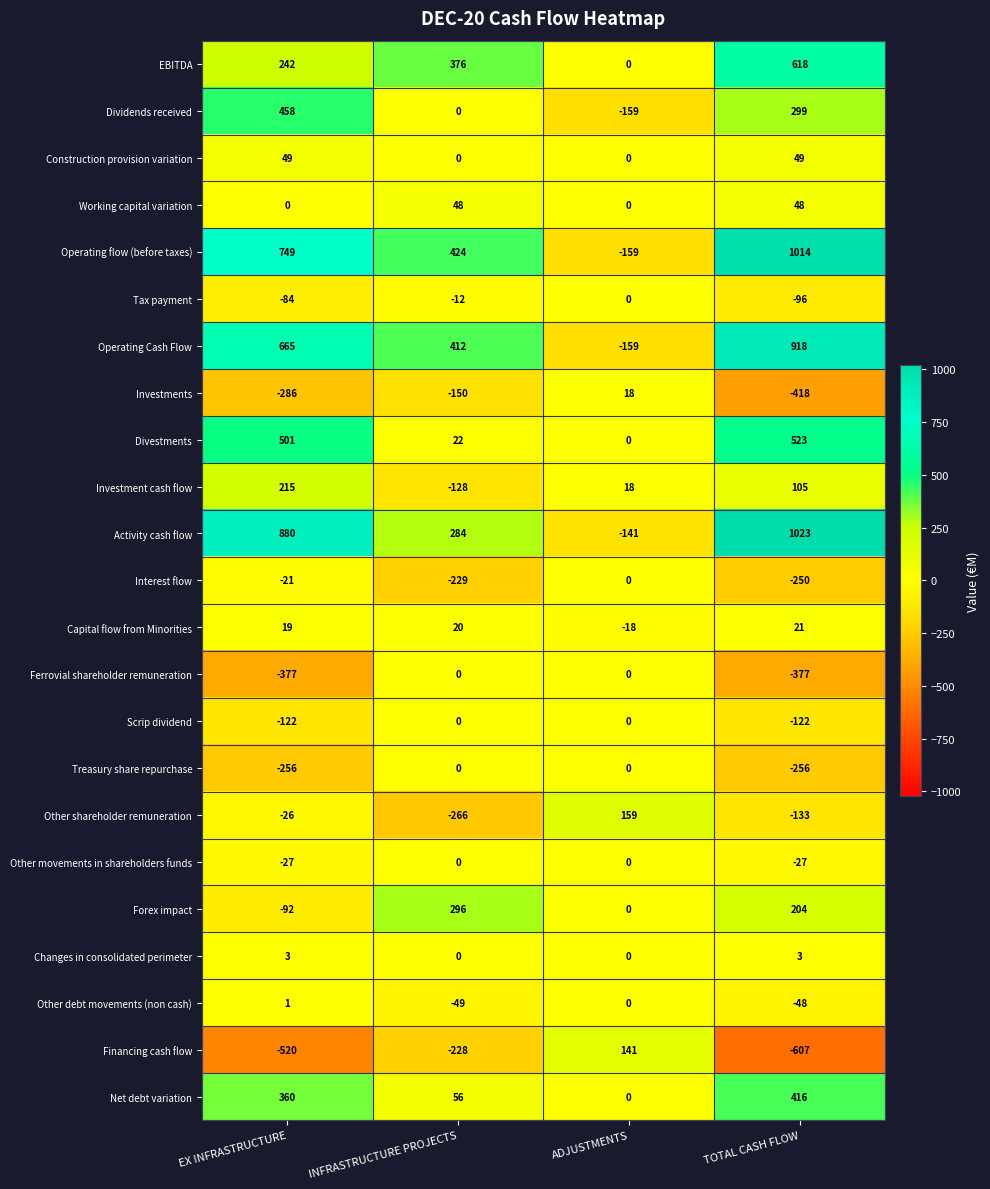

Which label corresponds to the largest value in the chart?

TOTAL CASH FLOW